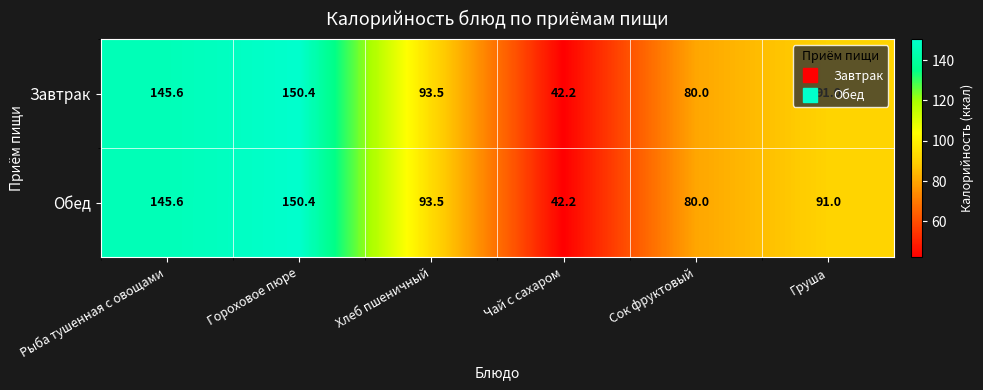

Which category has the lowest value in the Завтрак series?

Чай с сахаром